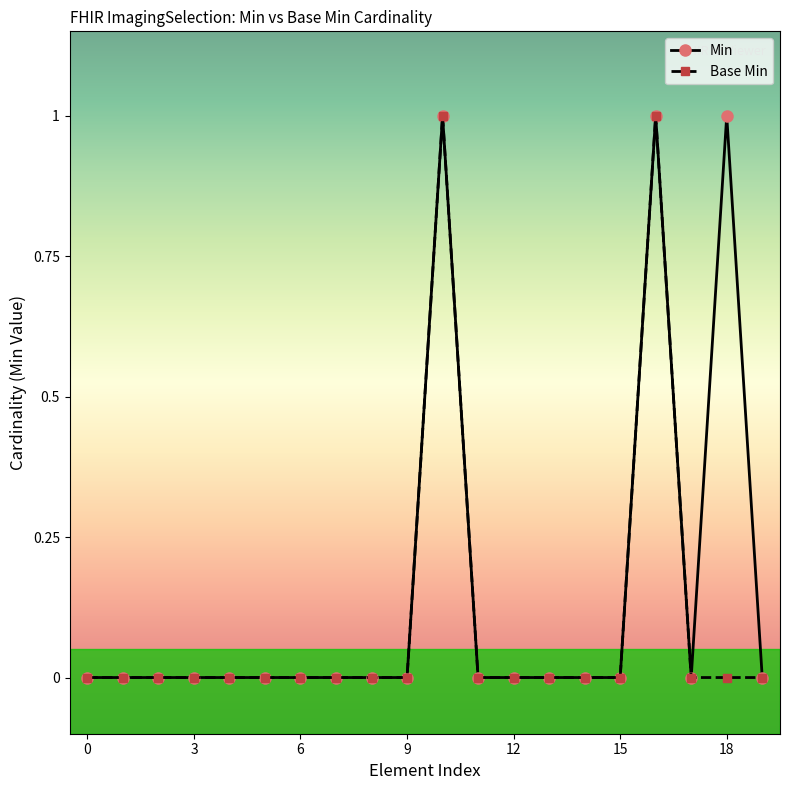

True or false: Base Min has more than 1 points higher than both neighbors.

True